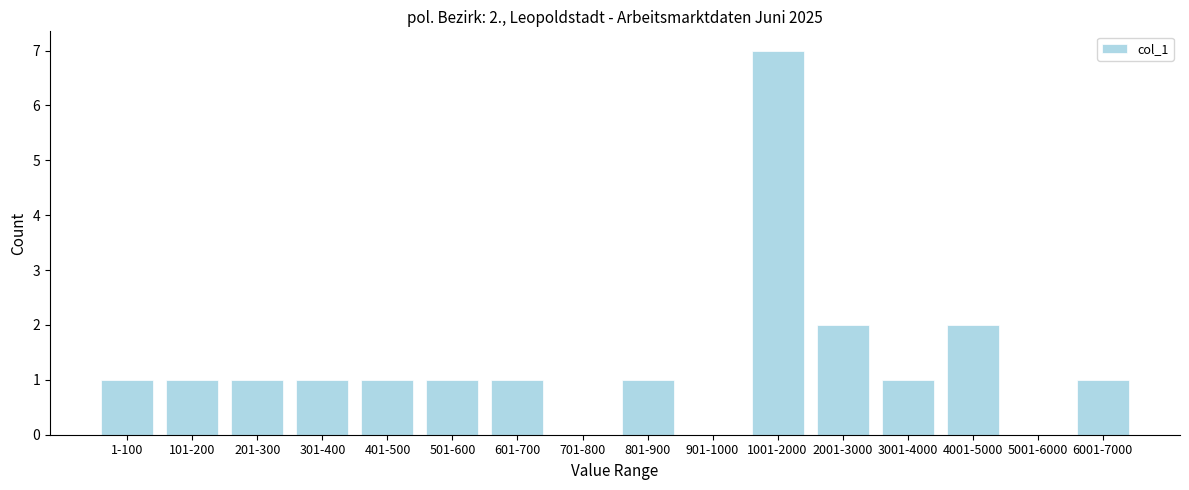

Reading right to left, extract all data points from this chart.

6001-7000=1	5001-6000=0	4001-5000=2	3001-4000=1	2001-3000=2	1001-2000=7	901-1000=0	801-900=1	701-800=0	601-700=1	501-600=1	401-500=1	301-400=1	201-300=1	101-200=1	1-100=1